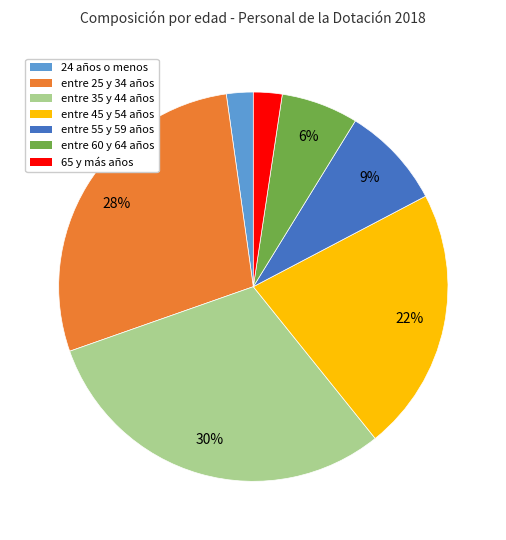

To the nearest percent, what percentage of the pie is 65 y más años?

2%